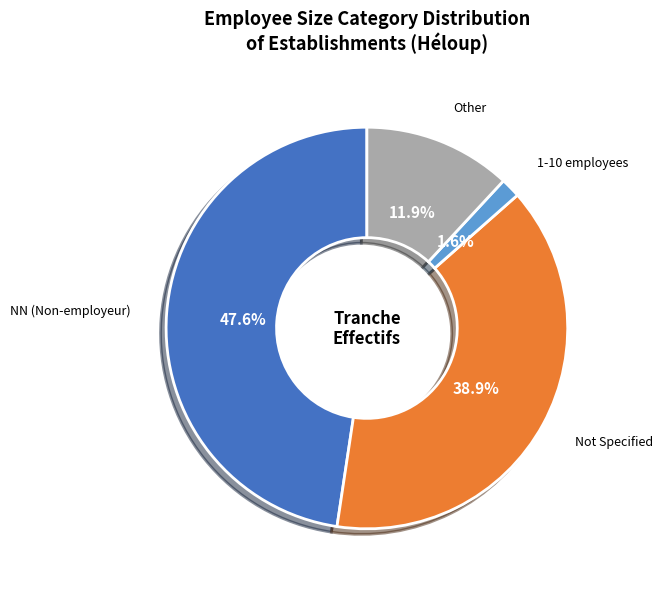

Is there any slice that represents more than half of the pie?

No